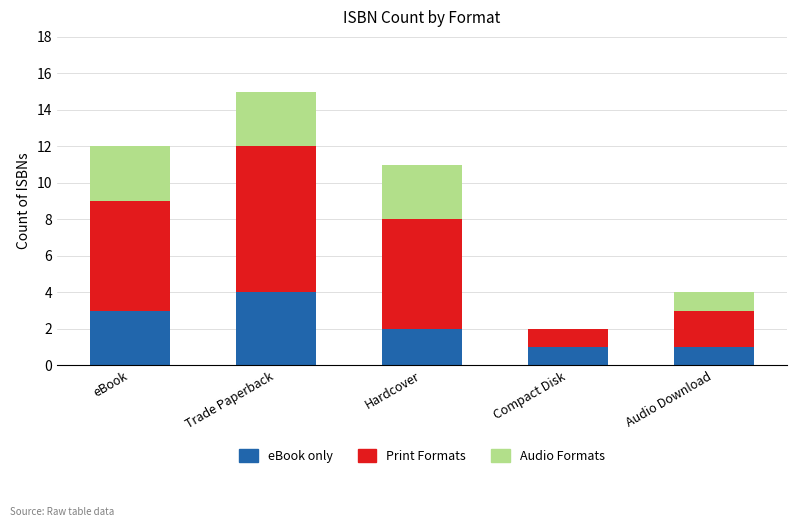

True or false: eBook only has a value of 0 at Compact Disk.

False